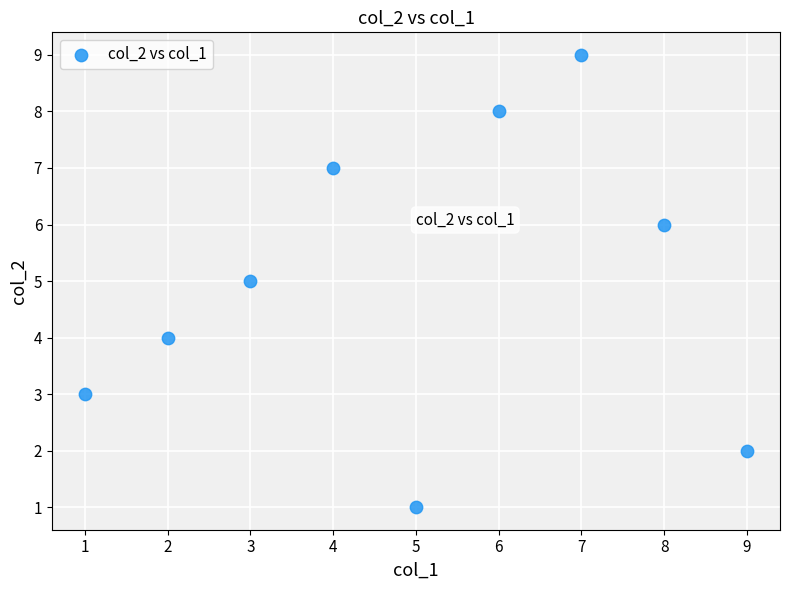

What is the average Y value?

5